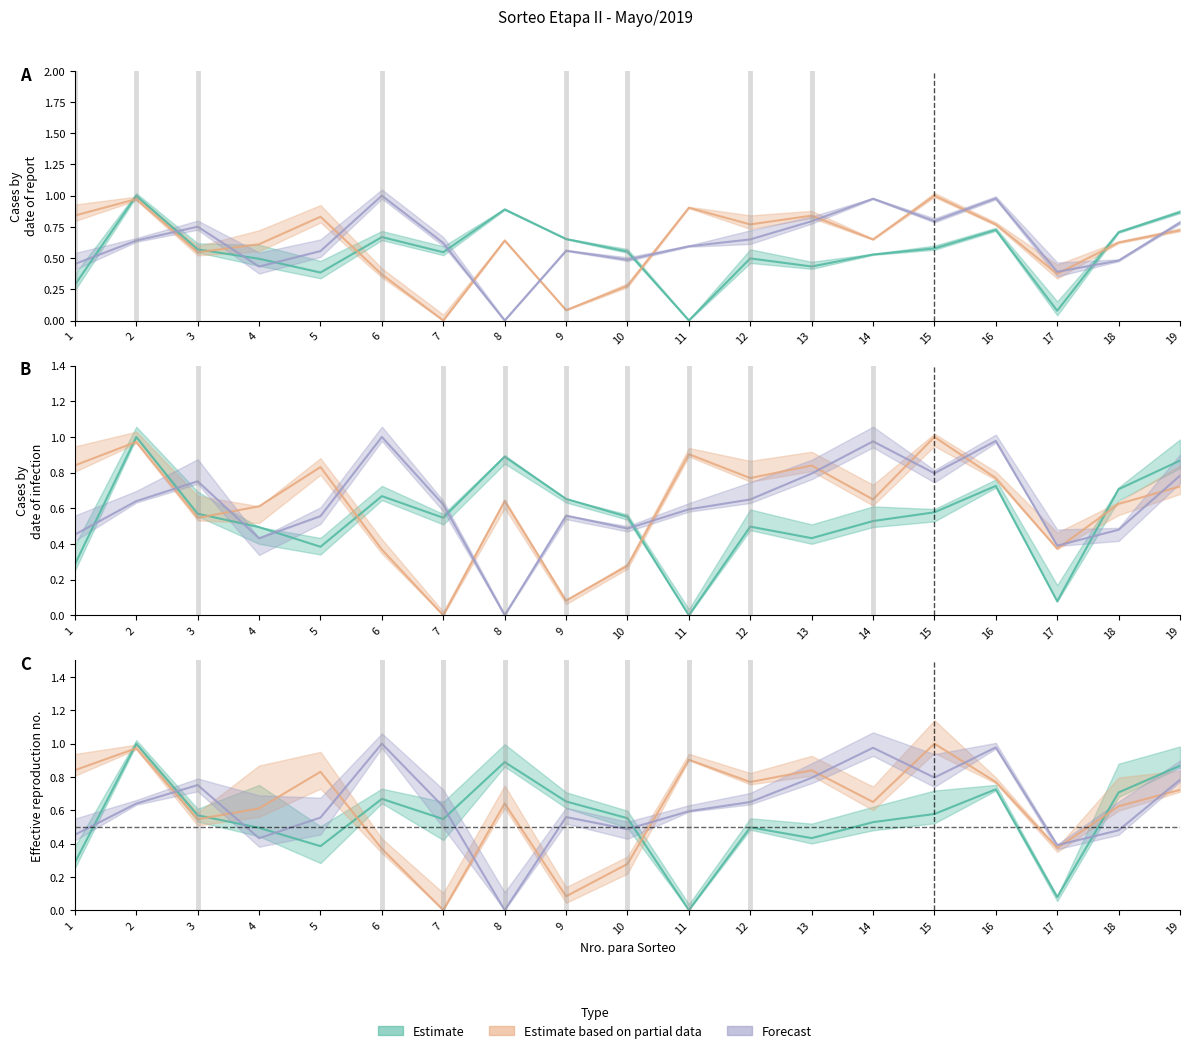

Rank the series at 19 from highest to lowest value.

Estimate, Forecast, Estimate based on partial data